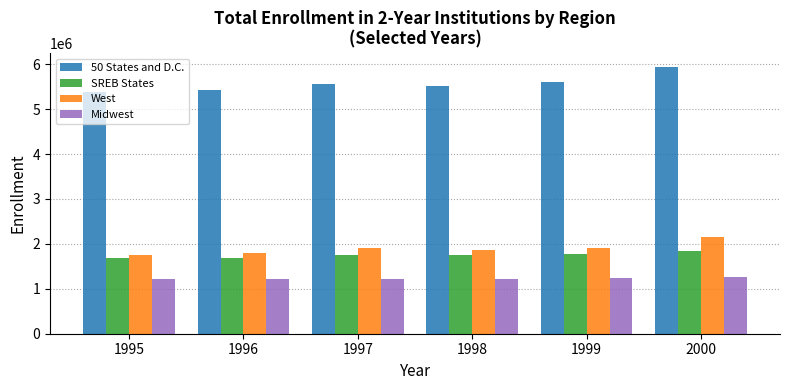

How many bars are there in total?

24